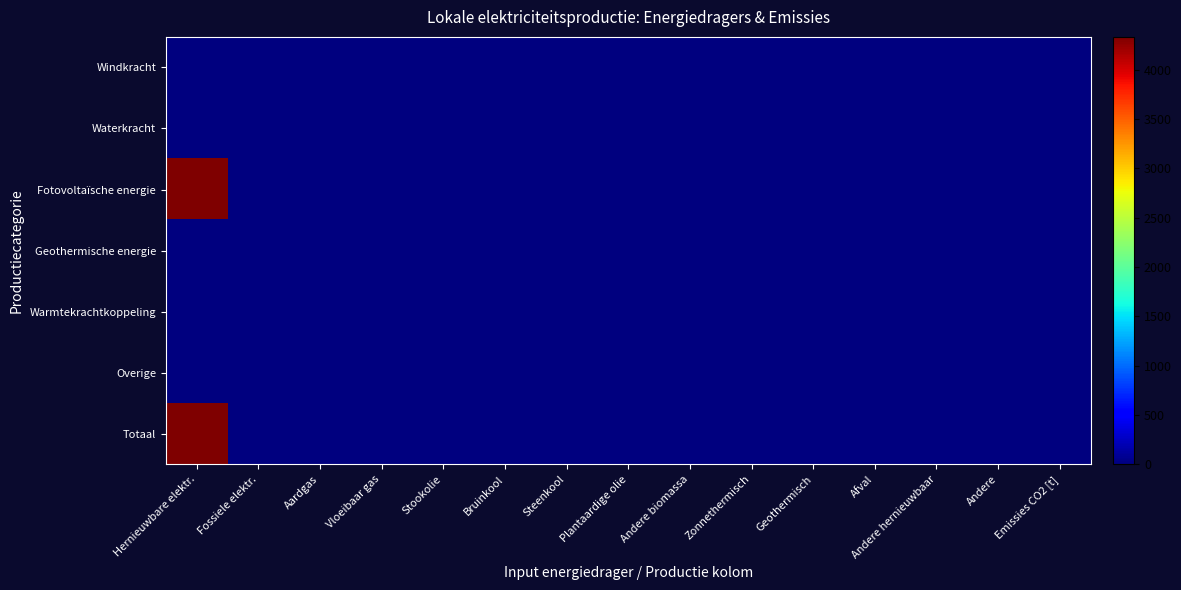

What is the maximum value shown in the chart?

4333.7